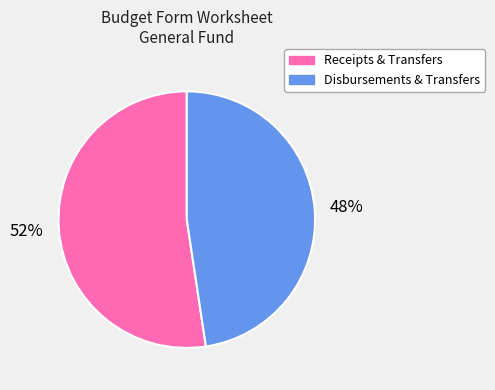

What percentage is the Disbursements & Transfers slice, to the nearest percent?

48%